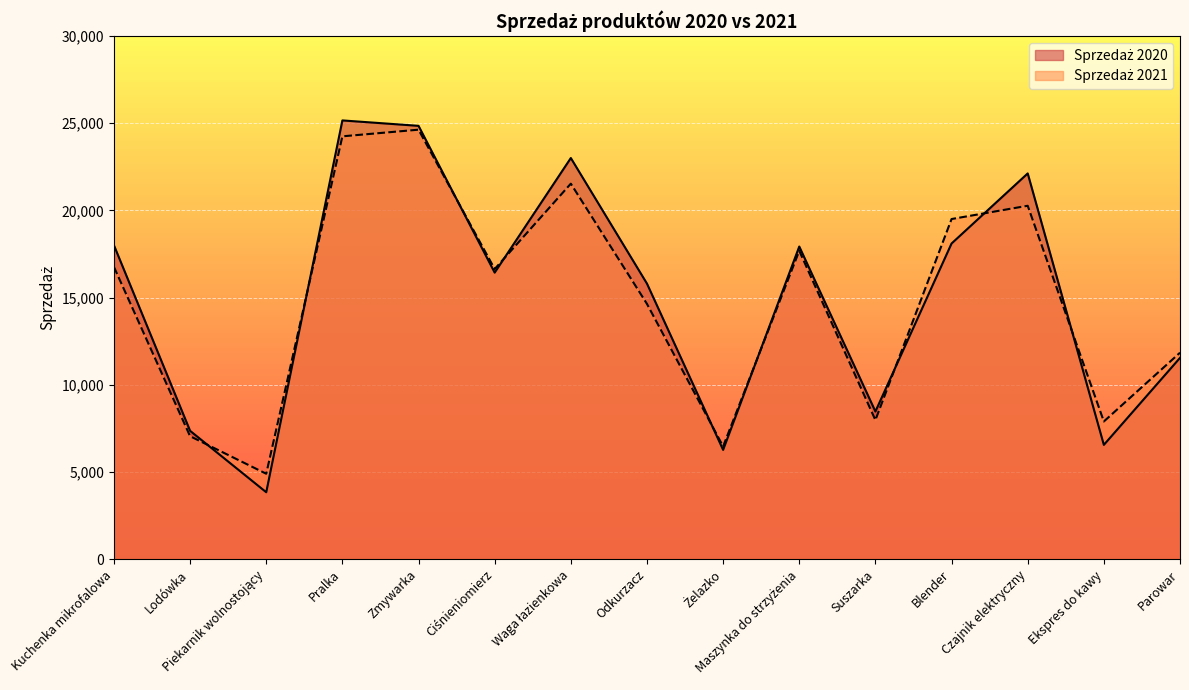

What is the total value across all series at Waga łazienkowa?

44540